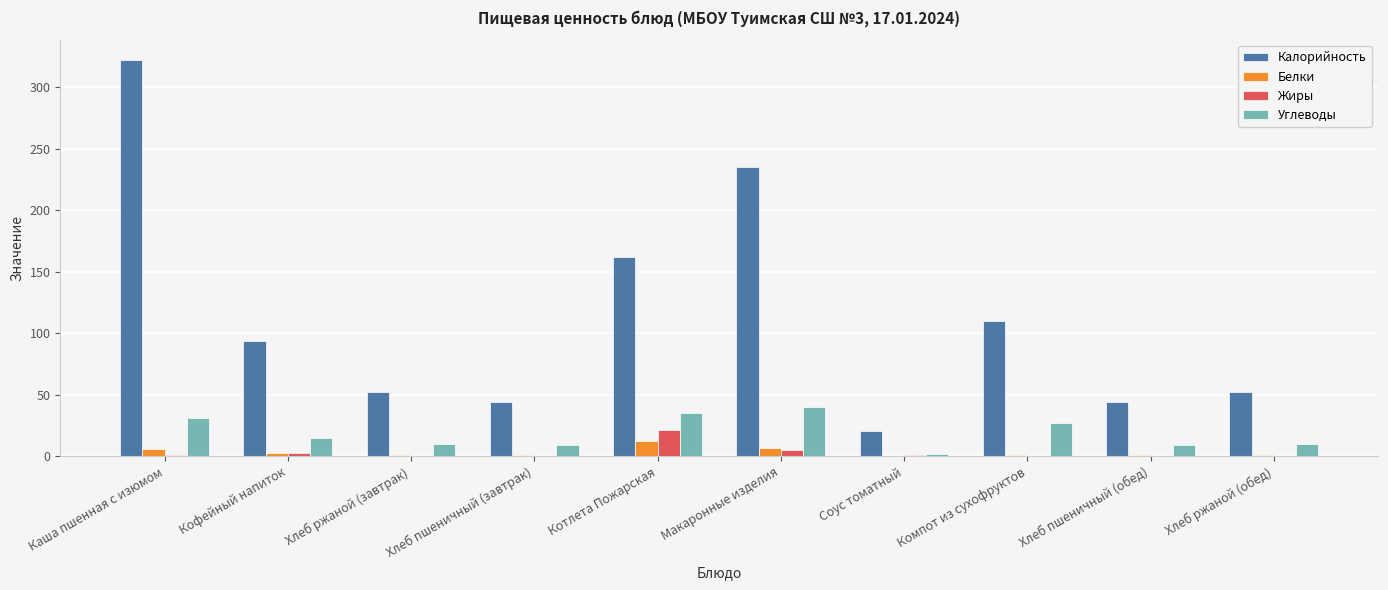

At which label does Белки reach its peak?

Котлета Пожарская